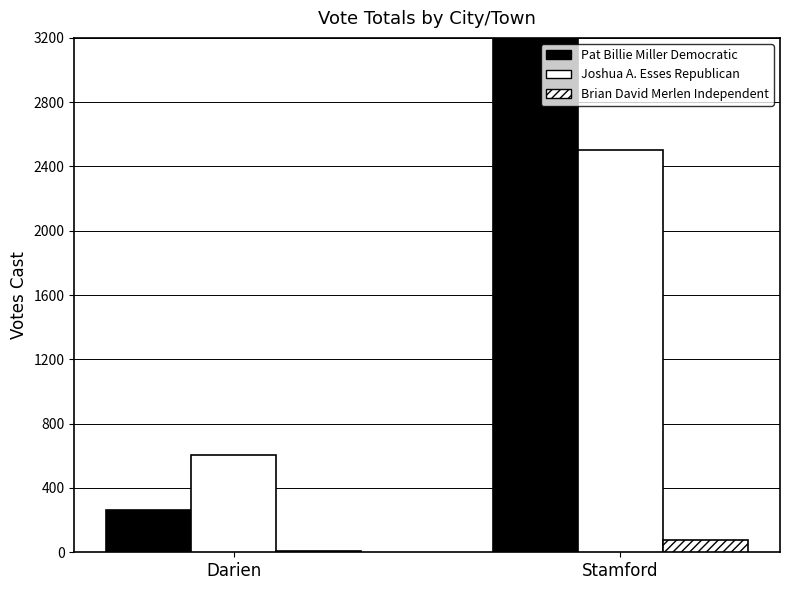

What is the total value across all series at Darien?

876